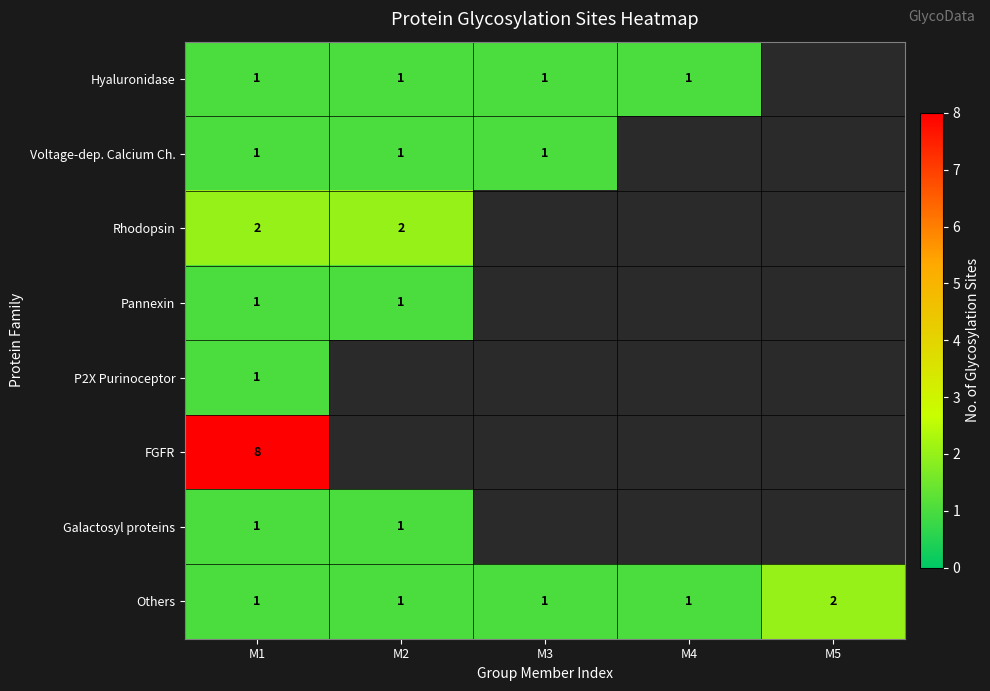

True or false: FGFR has a value of 8 at M1.

True